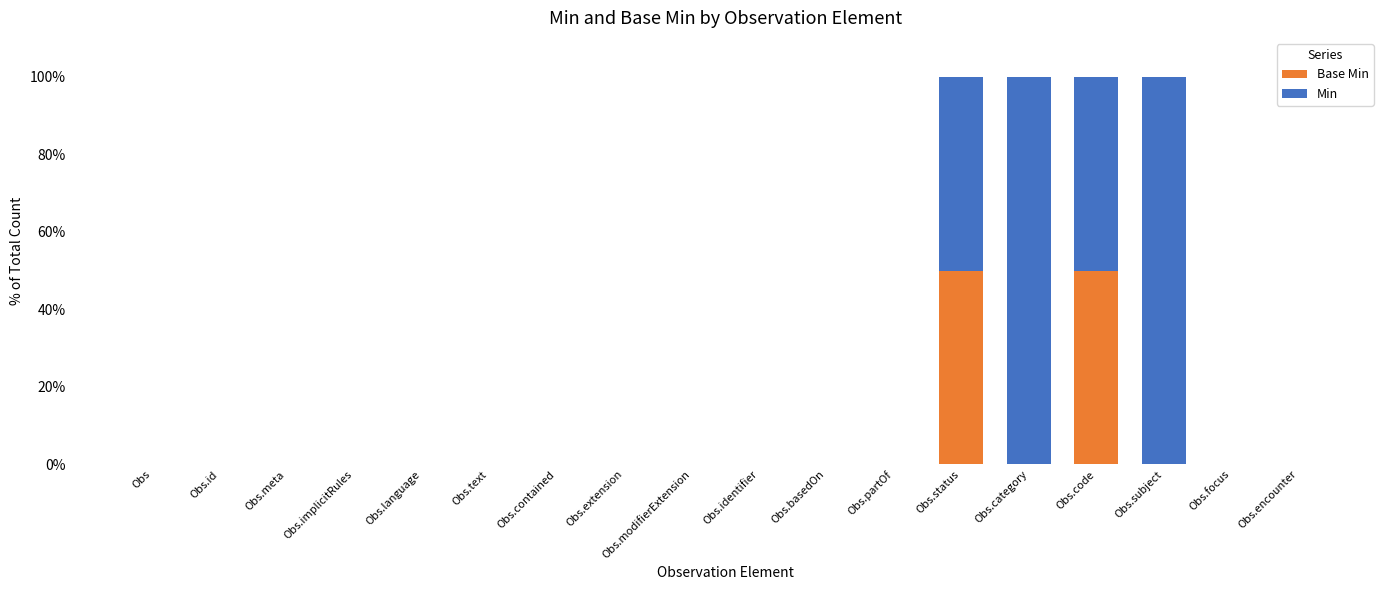

How many data points does each series have?

18